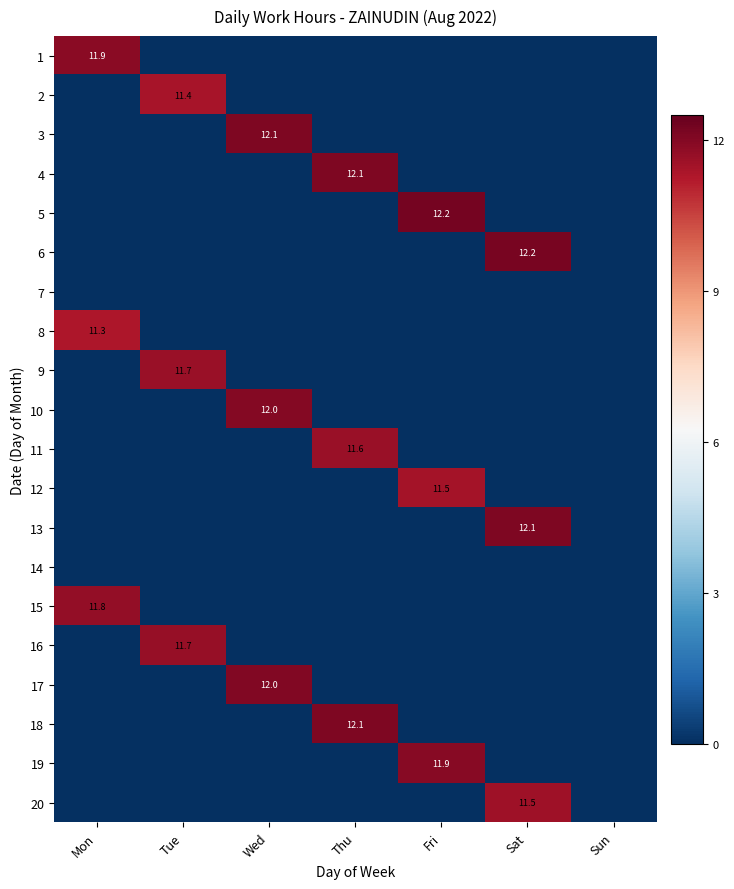

What is the difference between the maximum and minimum values in the 11 series?

11.6